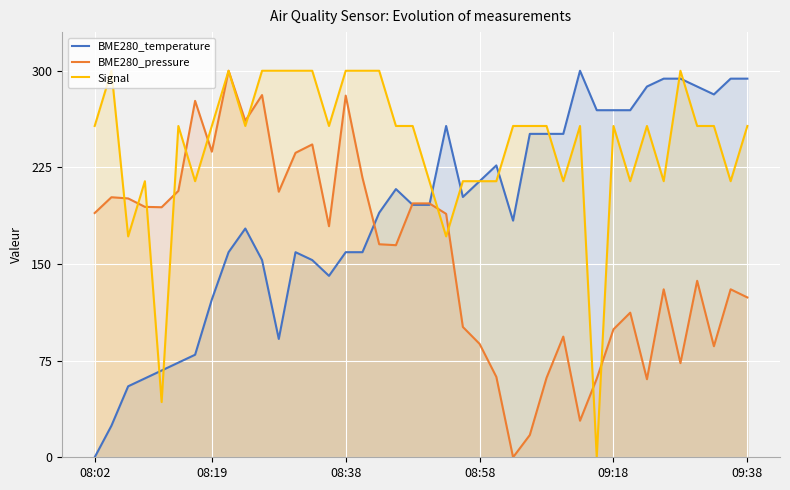

Reading left to right, what are all the values shown in this chart?

BME280_temperature: 0.0	24.5	55.1	61.2	67.3	73.5	79.6	122.4	159.2	177.6	153.1	91.8	159.2	153.1	140.8	159.2	159.2	189.8	208.2	195.9	195.9	257.1	202.0	214.3	226.5	183.7	251.0	251.0	251.0	300.0	269.4	269.4	269.4	287.8	293.9	293.9	287.8	281.6	293.9	293.9
BME280_pressure: 189.6	201.8	200.9	194.4	194.1	206.8	276.6	237.2	300.0	261.2	281.1	206.1	236.3	242.8	179.3	280.7	217.0	165.3	164.6	197.0	197.0	188.9	101.1	88.0	62.4	0.0	17.3	61.7	93.7	28.4	61.0	99.3	112.2	60.6	130.4	73.1	137.0	86.2	130.4	124.1
Signal: 257.1	300.0	171.4	214.3	42.9	257.1	214.3	257.1	300.0	257.1	300.0	300.0	300.0	300.0	257.1	300.0	300.0	300.0	257.1	257.1	214.3	171.4	214.3	214.3	214.3	257.1	257.1	257.1	214.3	257.1	0.0	257.1	214.3	257.1	214.3	300.0	257.1	257.1	214.3	257.1